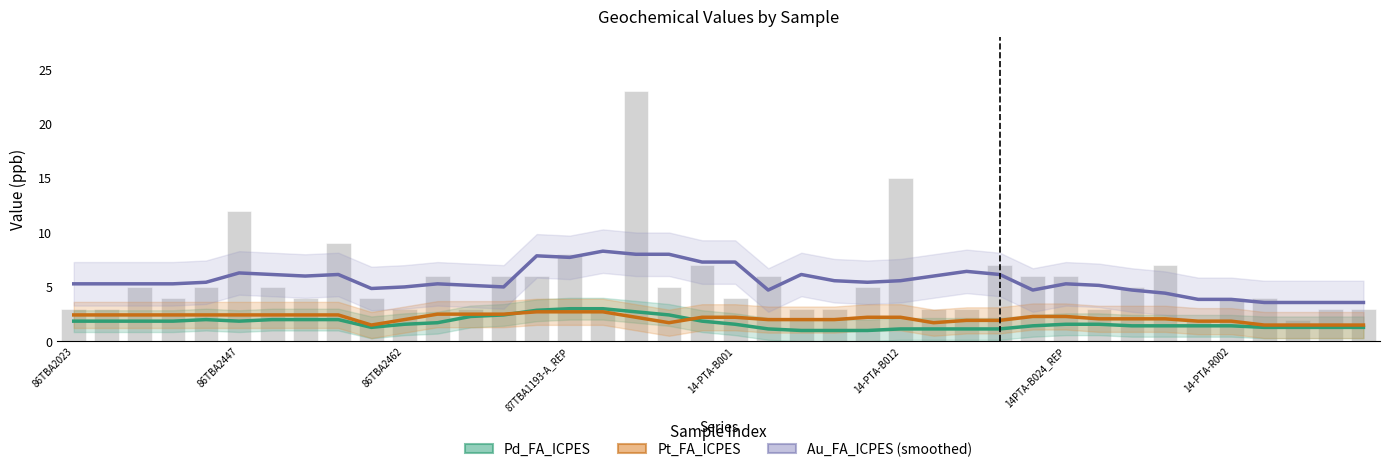

Does the chart contain stacked bars?

No